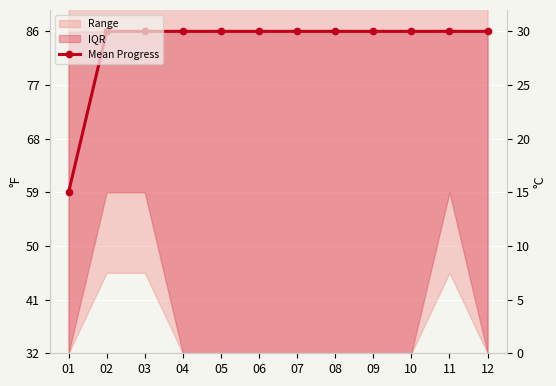

Is it true that the value at 11 is 30?

True